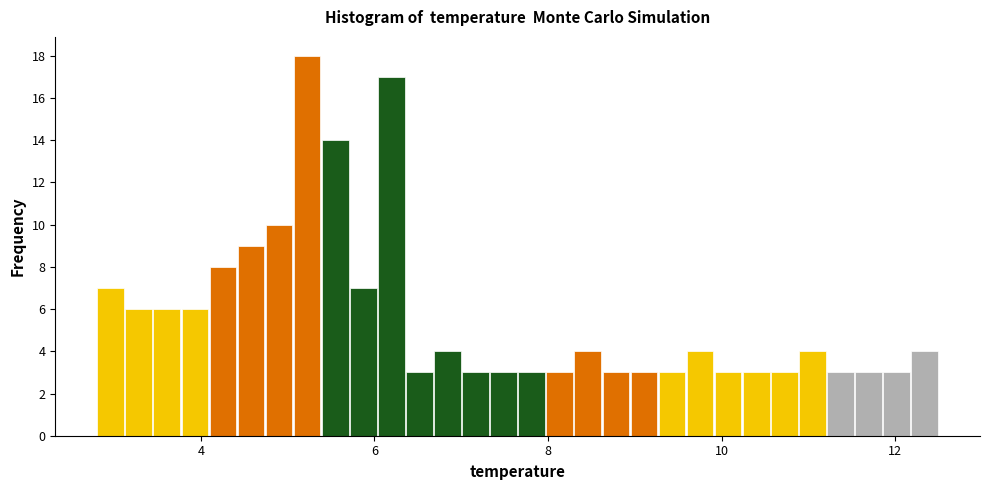

Around what value on the x-axis is the tallest bar? Give the approximate position of its centre, as read against the axis.

5.2